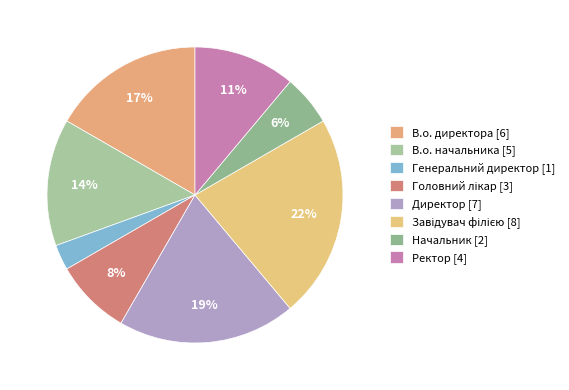

Which category has the smallest portion of the pie?

Генеральний директор